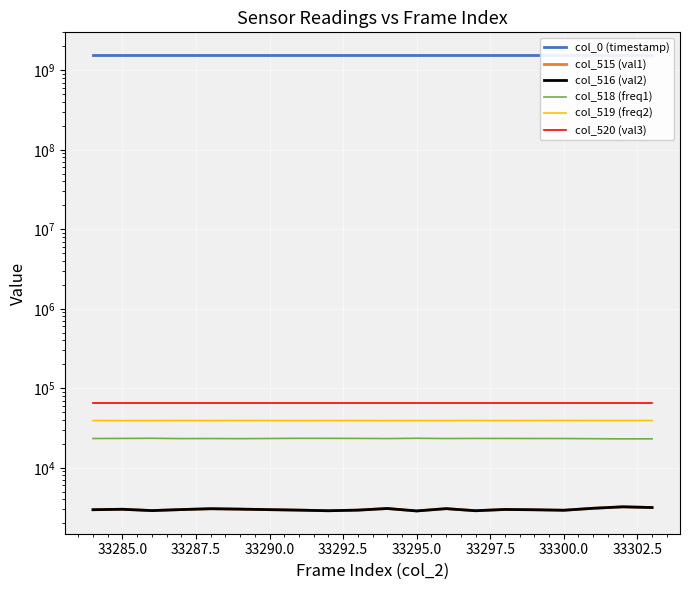

The value of col_0 (timestamp) at 33287.5 is 1551344434.8. True or false?

True